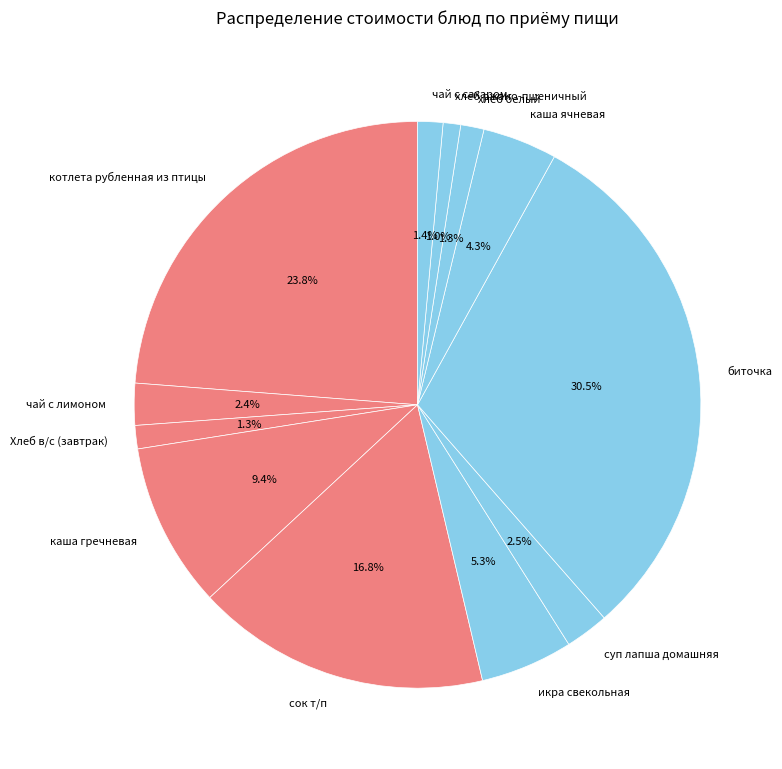

Is there a majority slice in this chart?

No